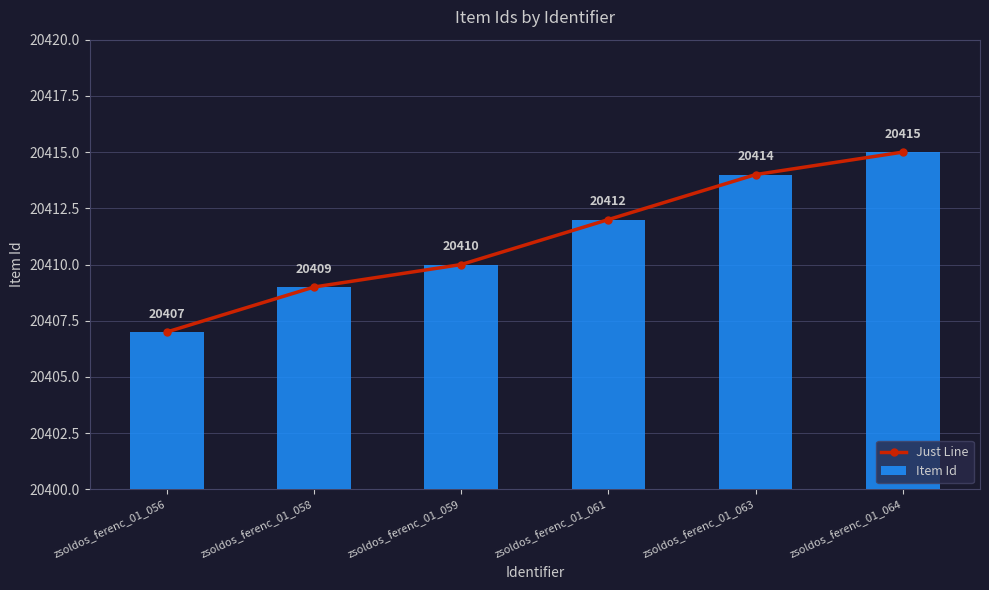

How many values in the Just Line series are below 20412?

3